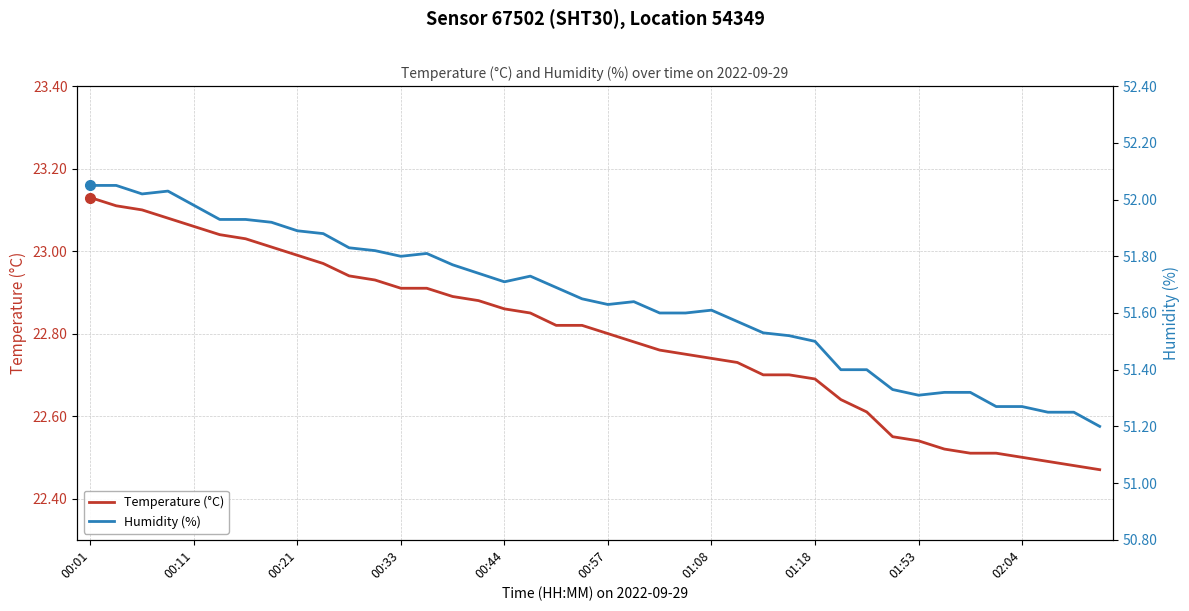

How many interior local peaks does the Humidity (%) series have?

5